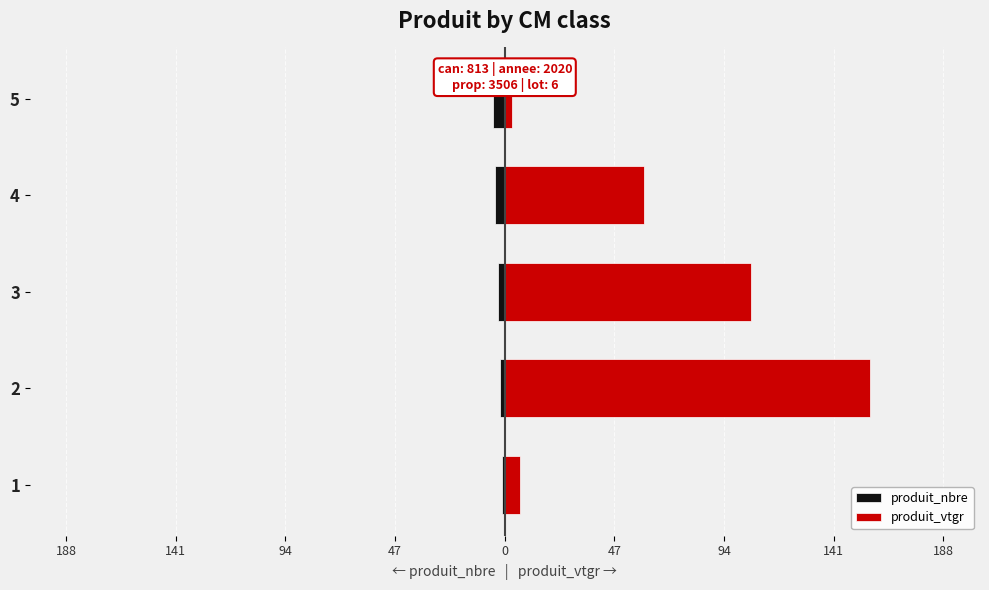

What value does the produit_nbre series have at 1?

-1.0